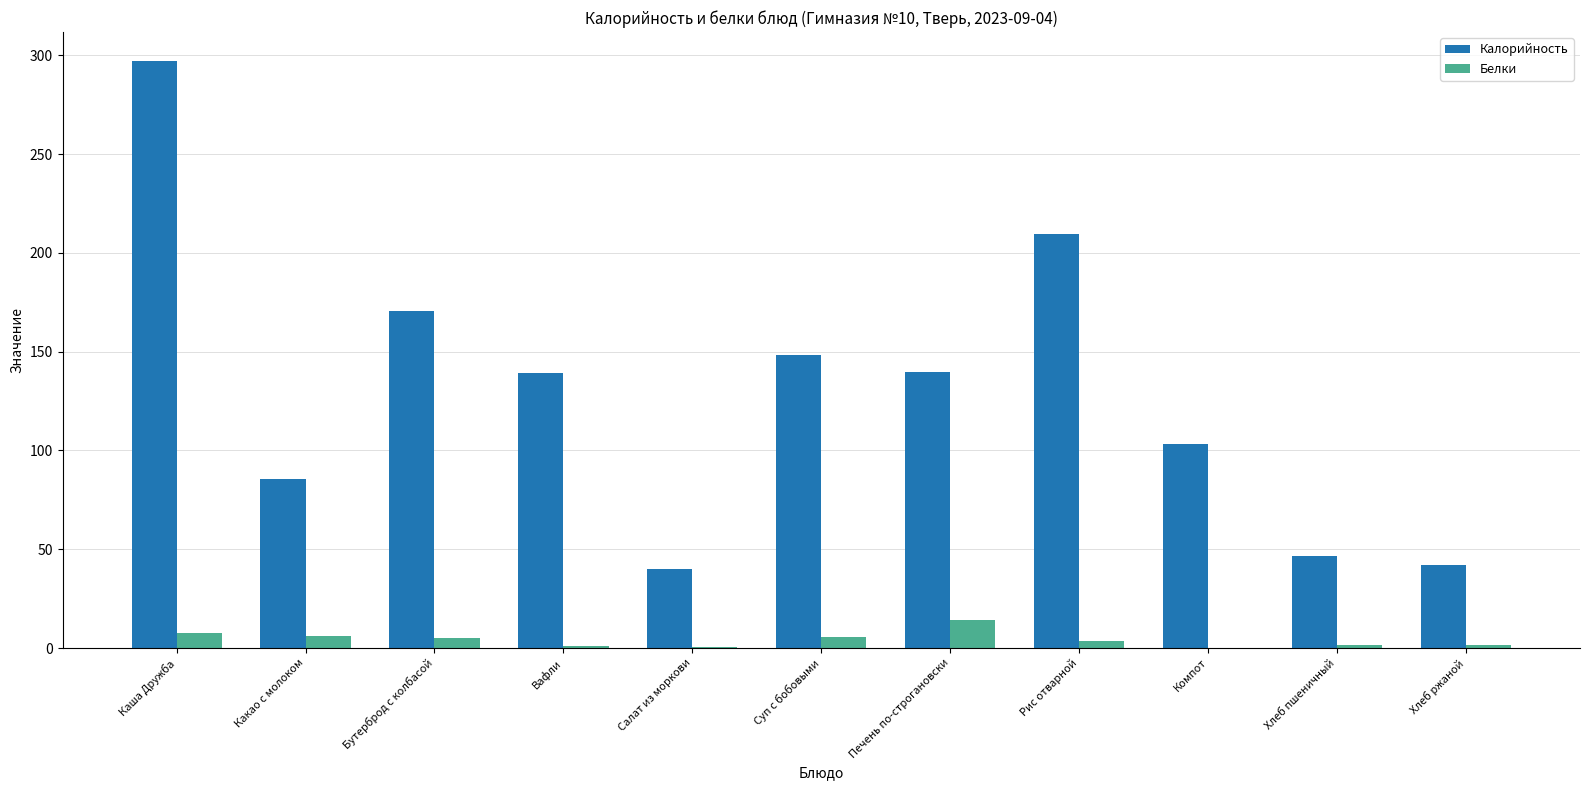

Which series has the largest total across all categories?

Калорийность